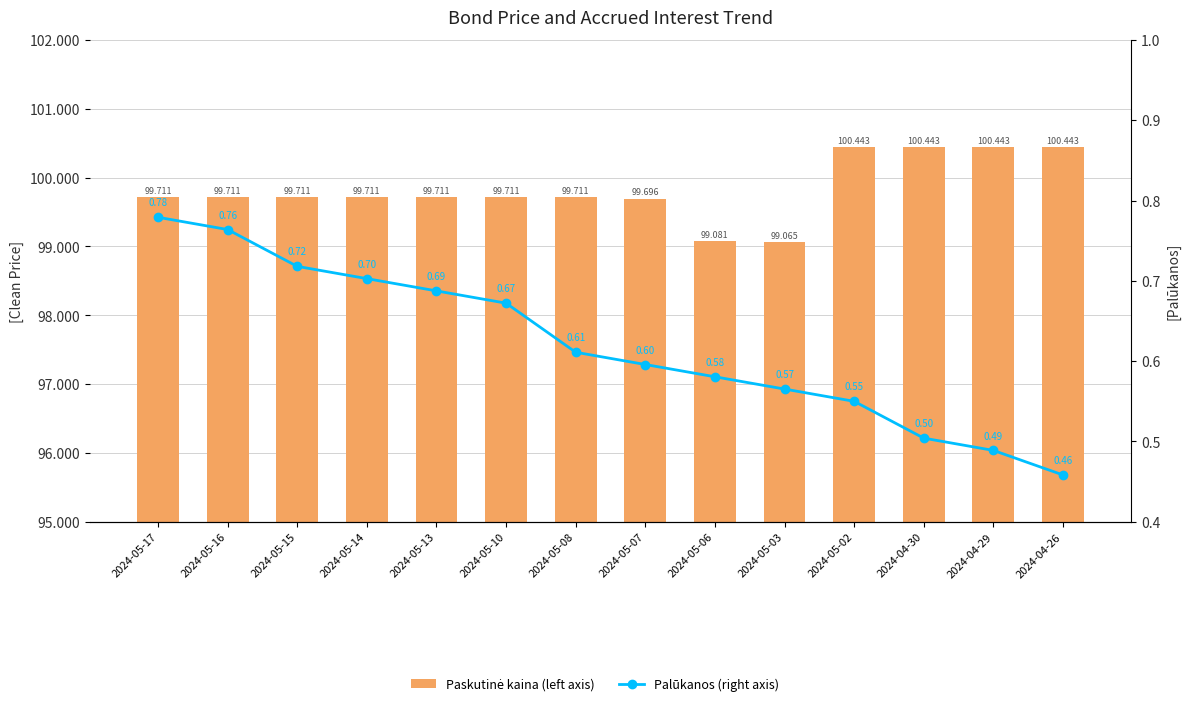

Are the bars grouped side by side (vs. stacked)?

Yes